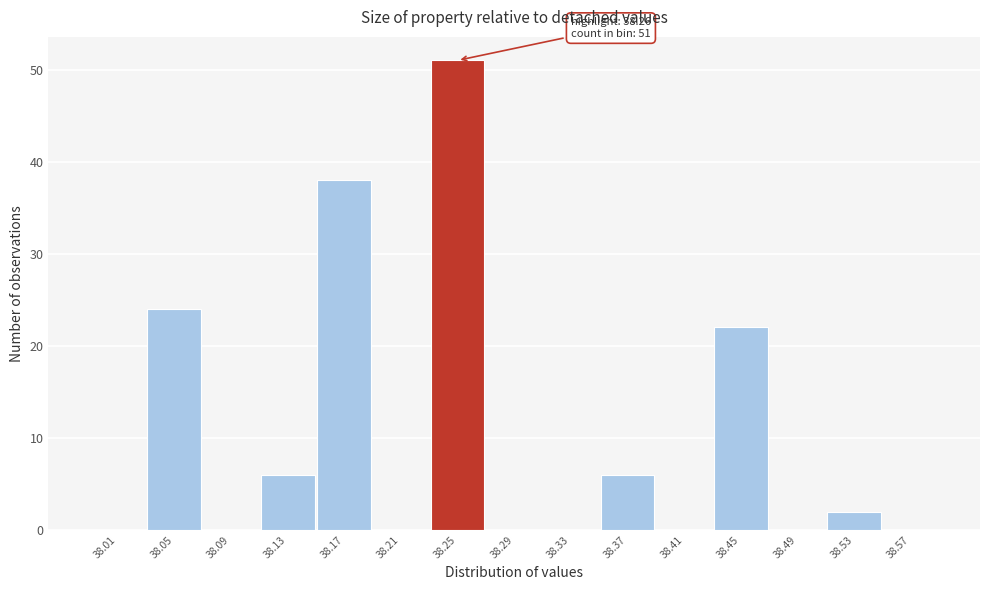

Over which range of the x-axis is the bar tallest?

38.23 to 38.27